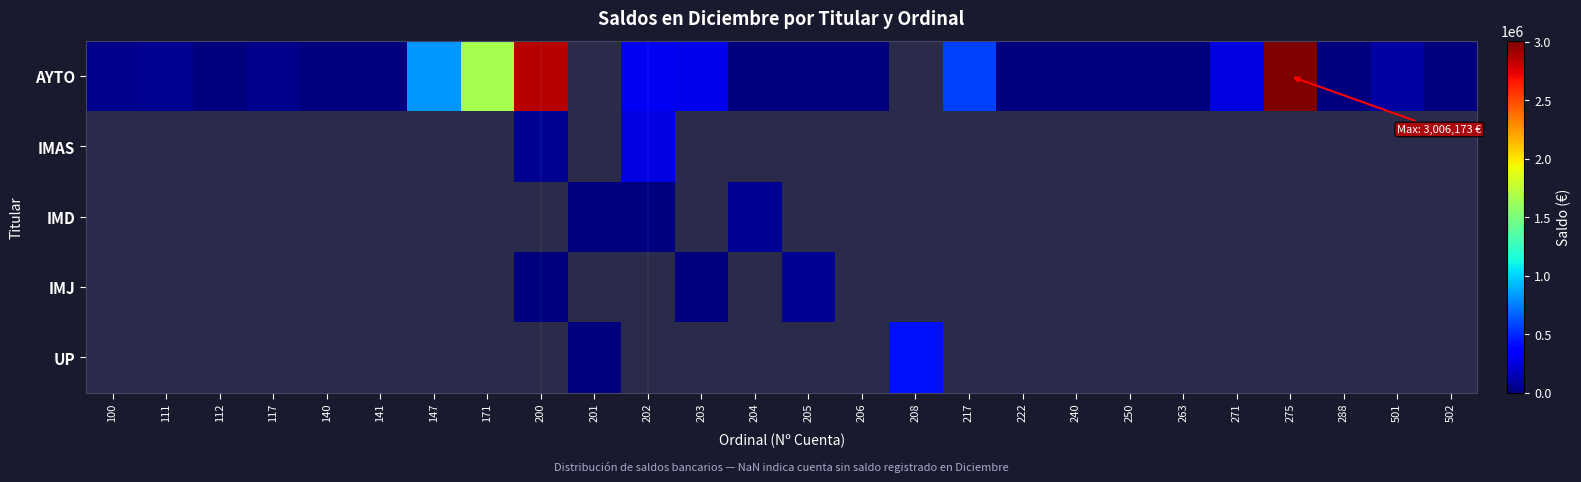

The AYTO series shows 2864678.0 at 200. True or false?

True